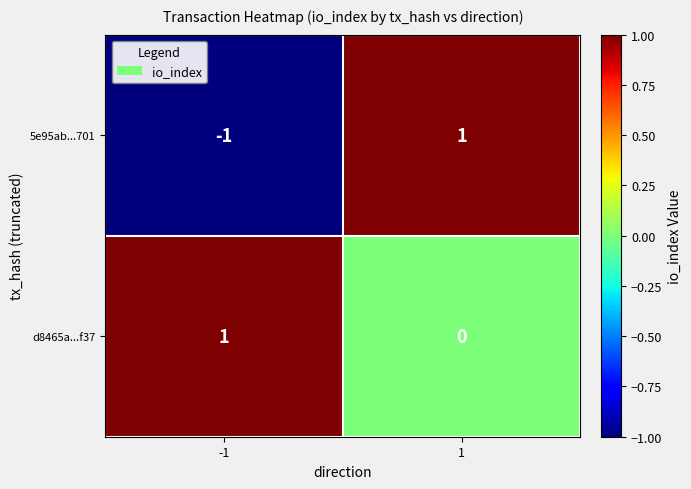

List the series in order of their overall mean, highest first.

d8465a...f37, 5e95ab...701